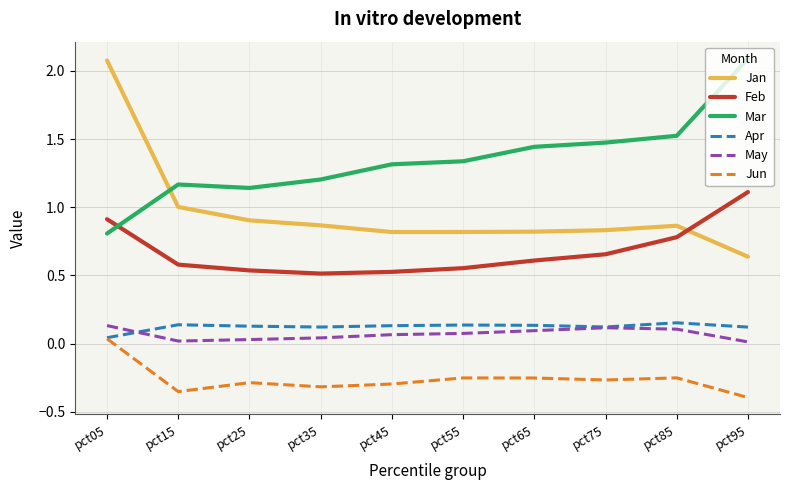

Does the chart display data point markers on the line(s)?

No